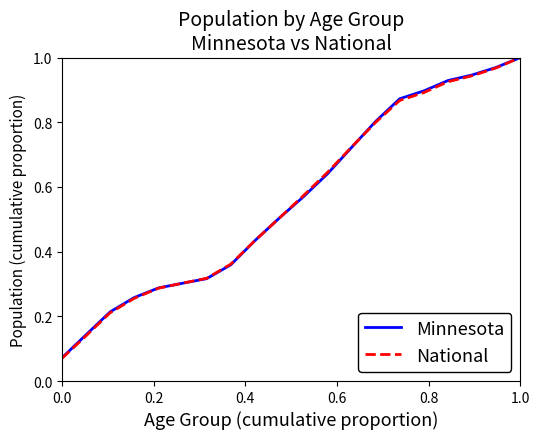

List the series in order of their overall mean, highest first.

Minnesota, National